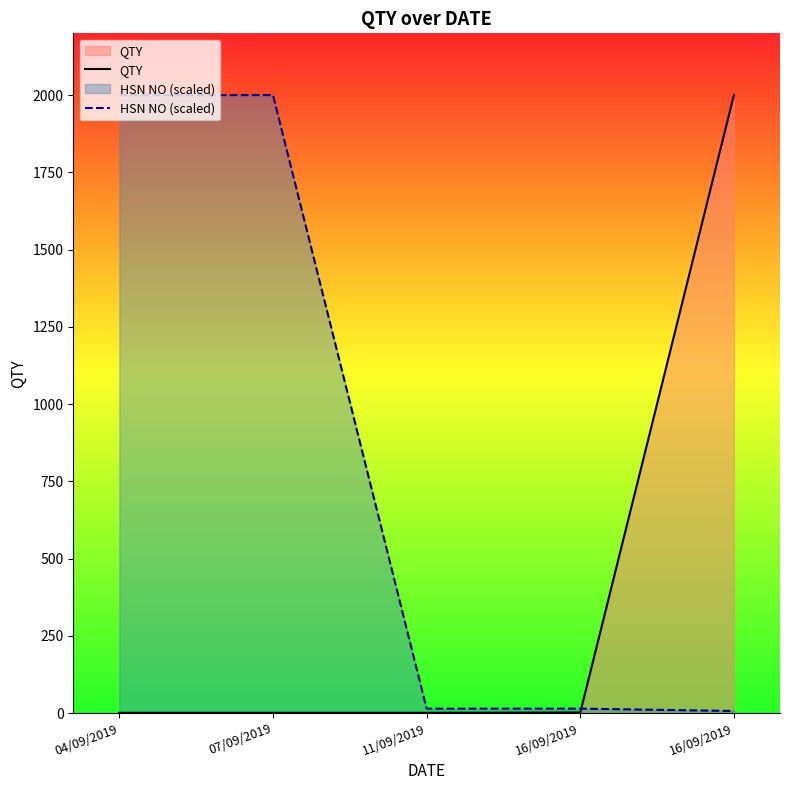

True or false: HSN NO (scaled) has more than 2 points higher than both neighbors.

False